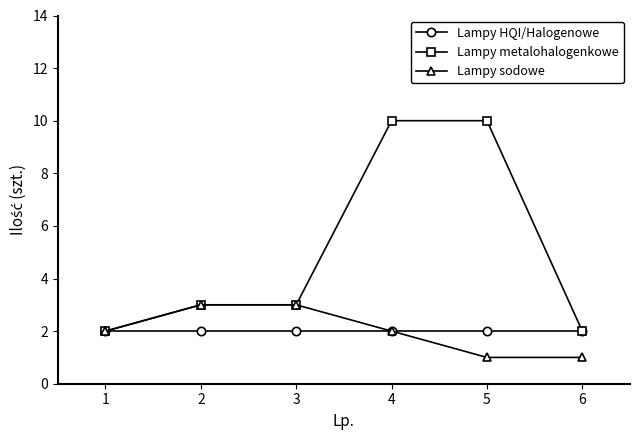

Which series has the largest range (max minus min)?

Lampy metalohalogenkowe